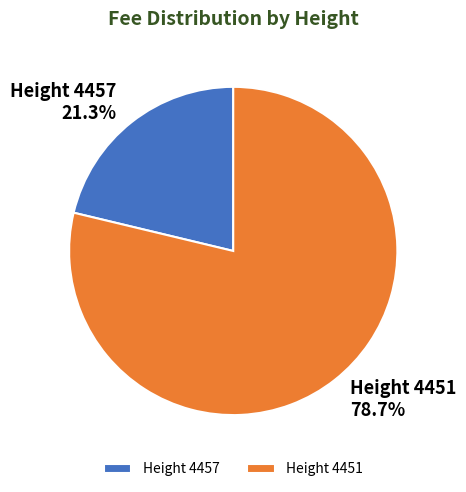

Count the number of slices in the pie.

2